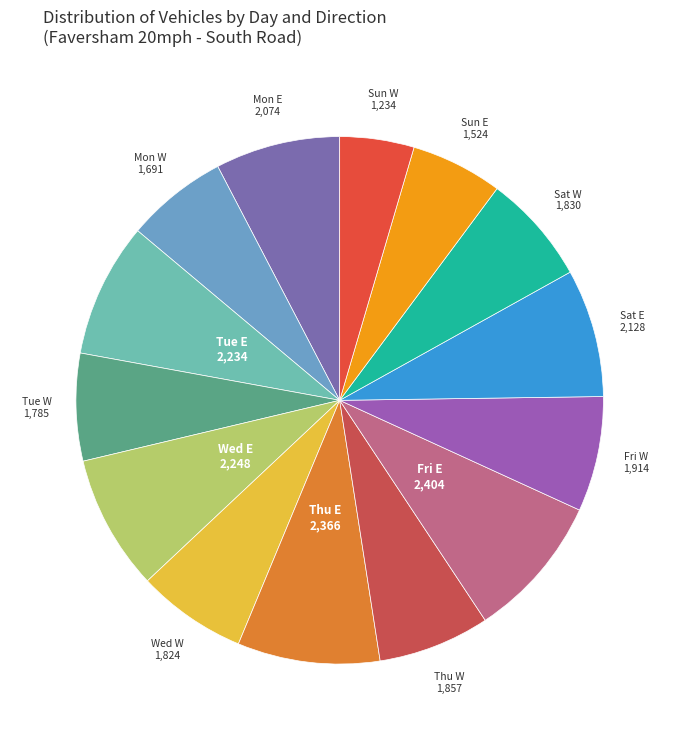

Is there any slice that represents more than half of the pie?

No